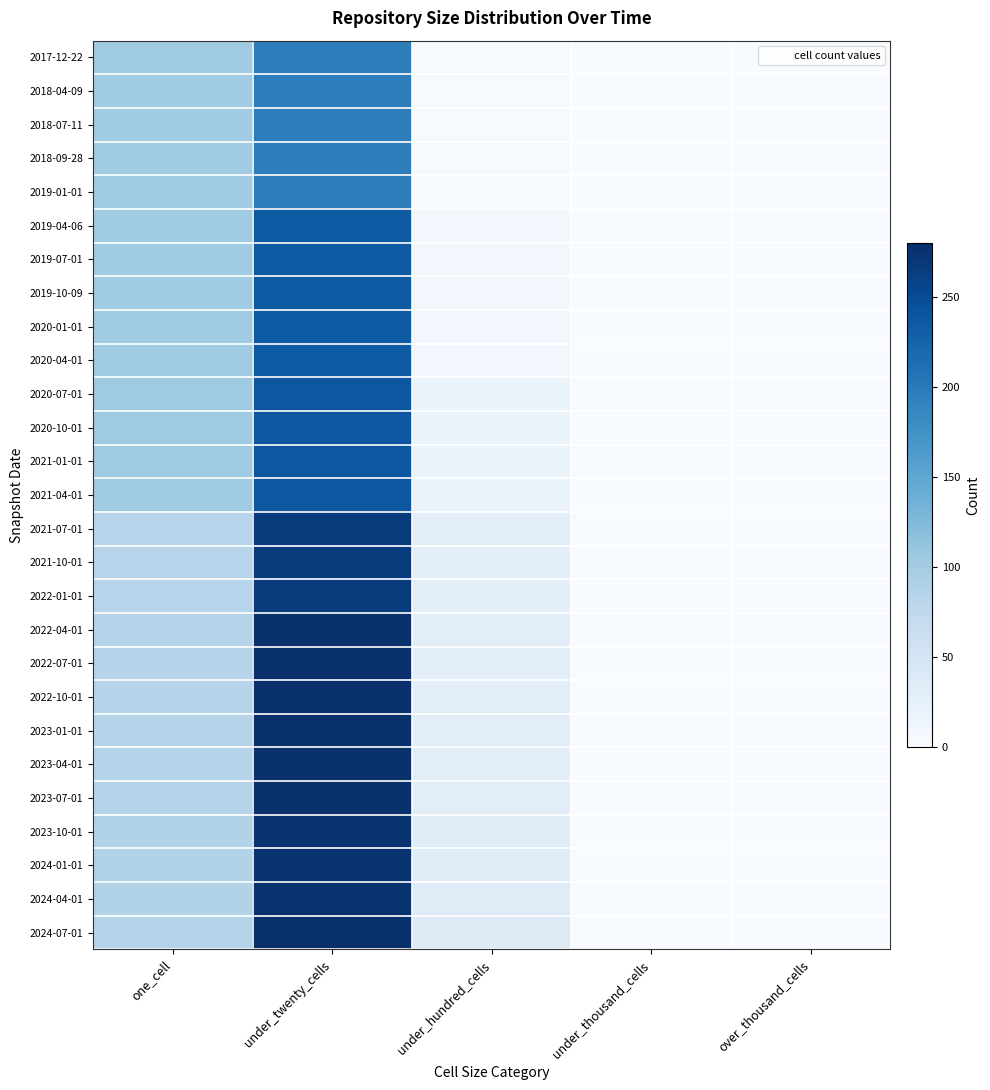

Reading left to right, list all the values displayed in this chart.

2017-12-22: one_cell=102	under_twenty_cells=196	under_hundred_cells=2	under_thousand_cells=0	over_thousand_cells=0
2018-04-09: one_cell=102	under_twenty_cells=196	under_hundred_cells=2	under_thousand_cells=0	over_thousand_cells=0
2018-07-11: one_cell=102	under_twenty_cells=196	under_hundred_cells=2	under_thousand_cells=0	over_thousand_cells=0
2018-09-28: one_cell=102	under_twenty_cells=196	under_hundred_cells=2	under_thousand_cells=0	over_thousand_cells=0
2019-01-01: one_cell=102	under_twenty_cells=196	under_hundred_cells=2	under_thousand_cells=0	over_thousand_cells=0
2019-04-06: one_cell=102	under_twenty_cells=233	under_hundred_cells=8	under_thousand_cells=0	over_thousand_cells=0
2019-07-01: one_cell=102	under_twenty_cells=233	under_hundred_cells=8	under_thousand_cells=0	over_thousand_cells=0
2019-10-09: one_cell=102	under_twenty_cells=233	under_hundred_cells=8	under_thousand_cells=0	over_thousand_cells=0
2020-01-01: one_cell=102	under_twenty_cells=233	under_hundred_cells=8	under_thousand_cells=0	over_thousand_cells=0
2020-04-01: one_cell=102	under_twenty_cells=233	under_hundred_cells=8	under_thousand_cells=0	over_thousand_cells=0
2020-07-01: one_cell=103	under_twenty_cells=238	under_hundred_cells=18	under_thousand_cells=0	over_thousand_cells=0
2020-10-01: one_cell=103	under_twenty_cells=238	under_hundred_cells=18	under_thousand_cells=0	over_thousand_cells=0
2021-01-01: one_cell=103	under_twenty_cells=238	under_hundred_cells=18	under_thousand_cells=0	over_thousand_cells=0
2021-04-01: one_cell=103	under_twenty_cells=238	under_hundred_cells=18	under_thousand_cells=0	over_thousand_cells=0
2021-07-01: one_cell=83	under_twenty_cells=267	under_hundred_cells=27	under_thousand_cells=0	over_thousand_cells=0
2021-10-01: one_cell=83	under_twenty_cells=267	under_hundred_cells=27	under_thousand_cells=0	over_thousand_cells=0
2022-01-01: one_cell=83	under_twenty_cells=267	under_hundred_cells=27	under_thousand_cells=0	over_thousand_cells=0
2022-04-01: one_cell=85	under_twenty_cells=278	under_hundred_cells=29	under_thousand_cells=0	over_thousand_cells=0
2022-07-01: one_cell=85	under_twenty_cells=278	under_hundred_cells=29	under_thousand_cells=0	over_thousand_cells=0
2022-10-01: one_cell=85	under_twenty_cells=278	under_hundred_cells=29	under_thousand_cells=0	over_thousand_cells=0
2023-01-01: one_cell=85	under_twenty_cells=278	under_hundred_cells=29	under_thousand_cells=0	over_thousand_cells=0
2023-04-01: one_cell=85	under_twenty_cells=278	under_hundred_cells=29	under_thousand_cells=0	over_thousand_cells=0
2023-07-01: one_cell=85	under_twenty_cells=278	under_hundred_cells=29	under_thousand_cells=0	over_thousand_cells=0
2023-10-01: one_cell=88	under_twenty_cells=276	under_hundred_cells=33	under_thousand_cells=0	over_thousand_cells=0
2024-01-01: one_cell=88	under_twenty_cells=276	under_hundred_cells=33	under_thousand_cells=0	over_thousand_cells=0
2024-04-01: one_cell=88	under_twenty_cells=276	under_hundred_cells=33	under_thousand_cells=0	over_thousand_cells=0
2024-07-01: one_cell=85	under_twenty_cells=280	under_hundred_cells=36	under_thousand_cells=0	over_thousand_cells=0